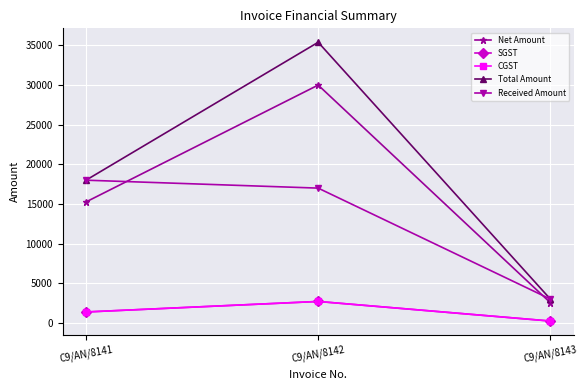

At which category is the sum across all series the highest?

C9/AN/8142